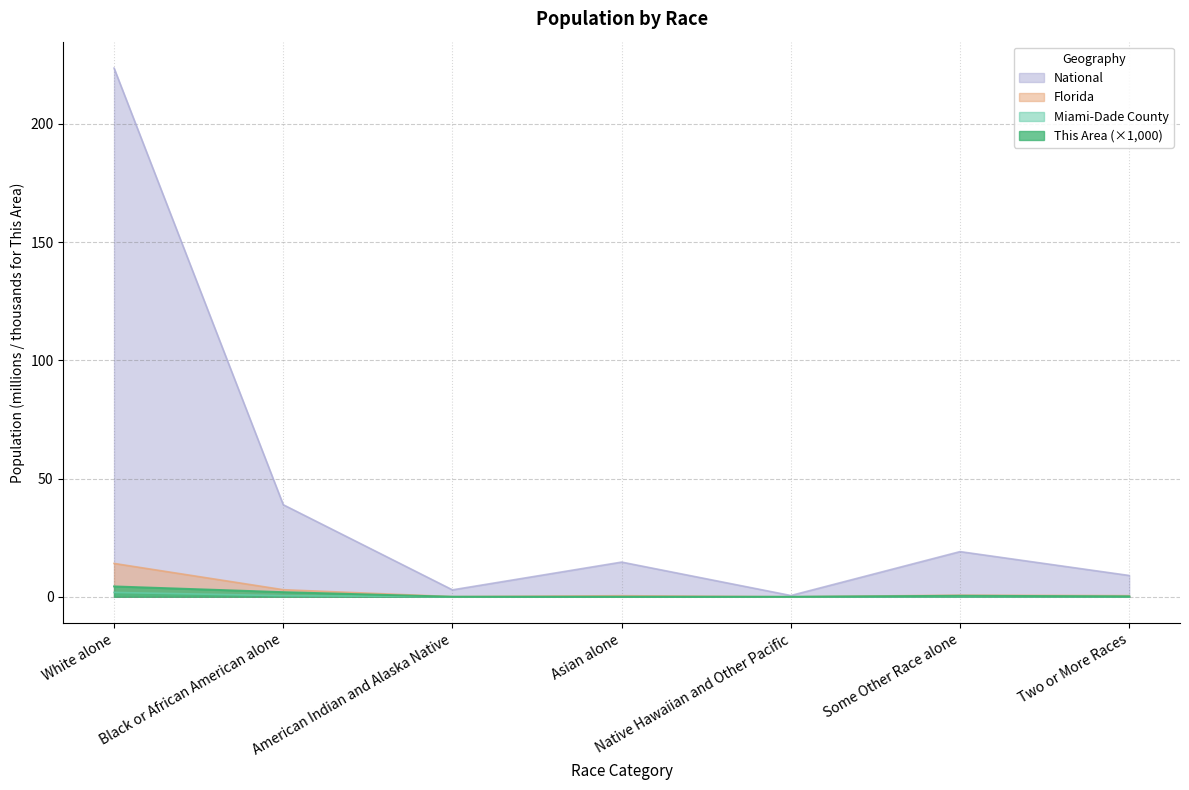

Between Some Other Race alone and American Indian and Alaska Native, which is larger?

Some Other Race alone